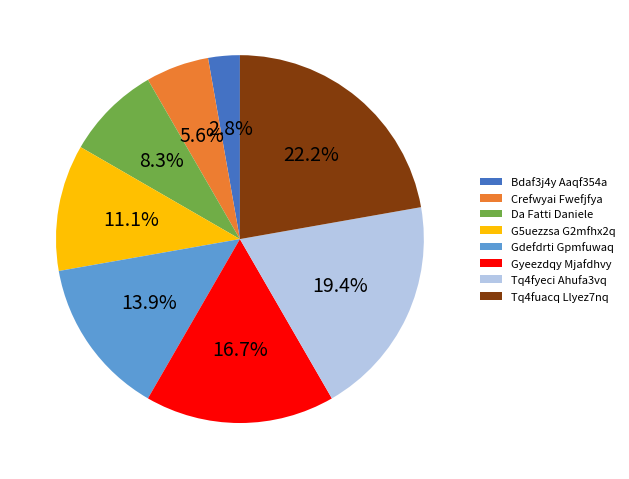

Do Bdaf3j4y Aaqf354a and Da Fatti Daniele together represent more than half of the pie?

No